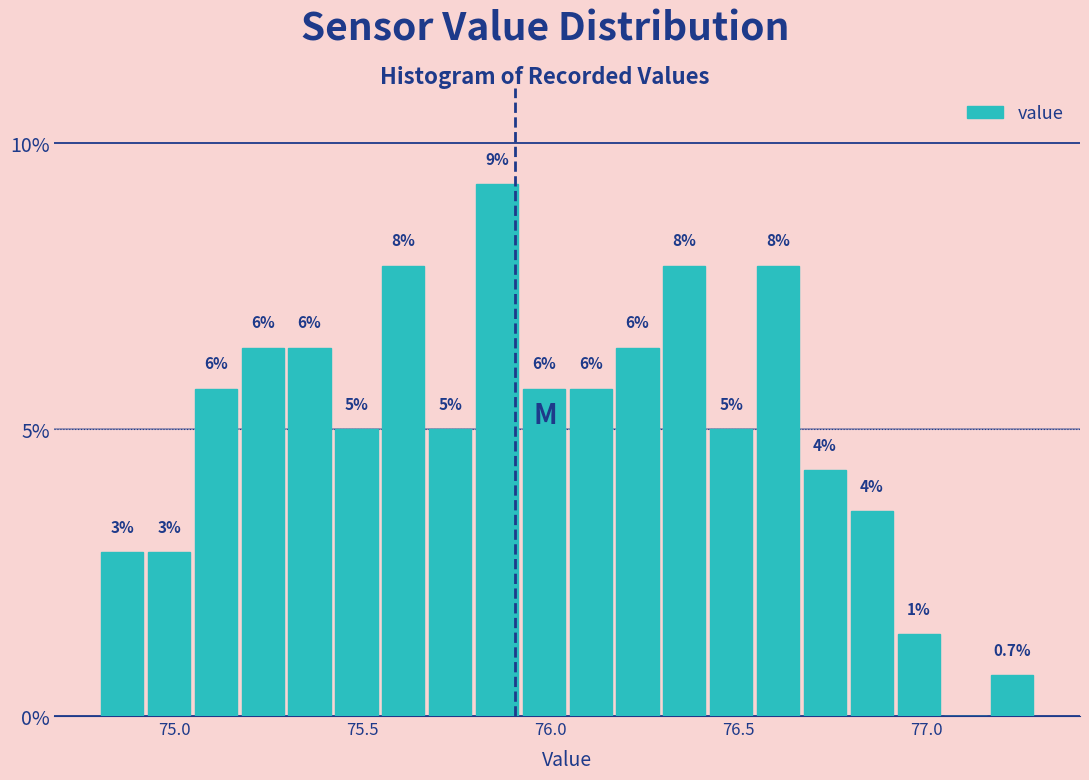

Read against the x-axis, roughly where is the centre of the tallest bar?

75.85